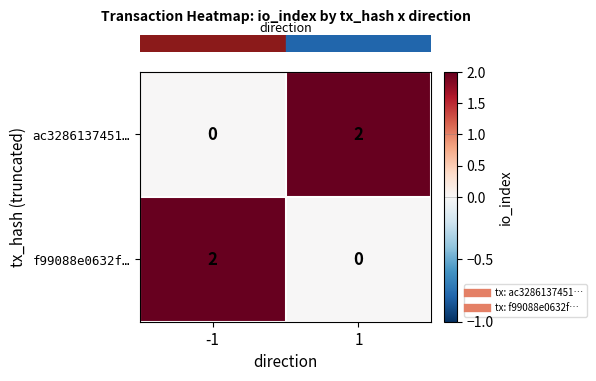

How many series are shown in this chart?

2